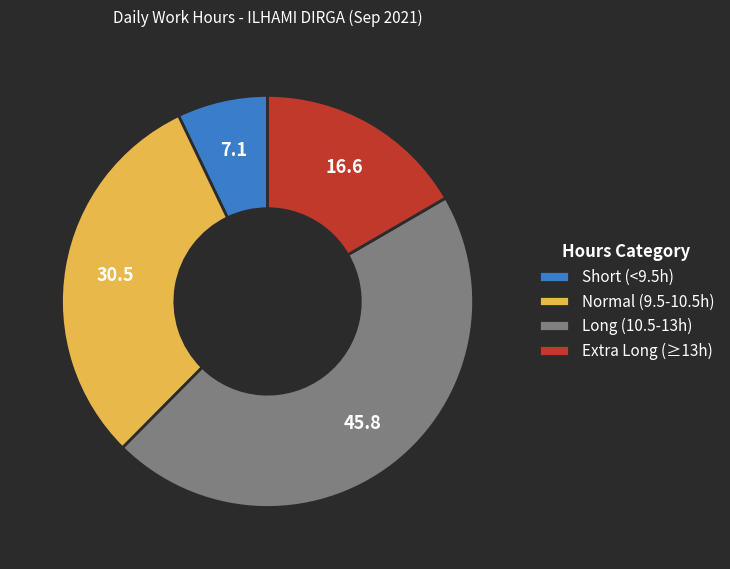

How many segments does this pie chart have?

4